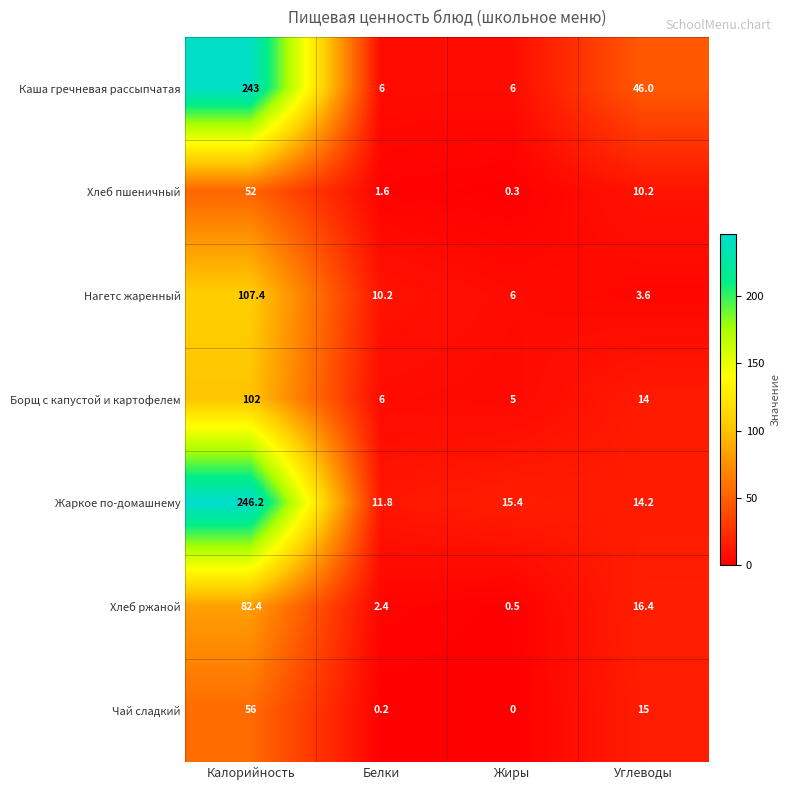

List the labels in order of Нагетс жаренный value, largest first.

Калорийность, Белки, Жиры, Углеводы